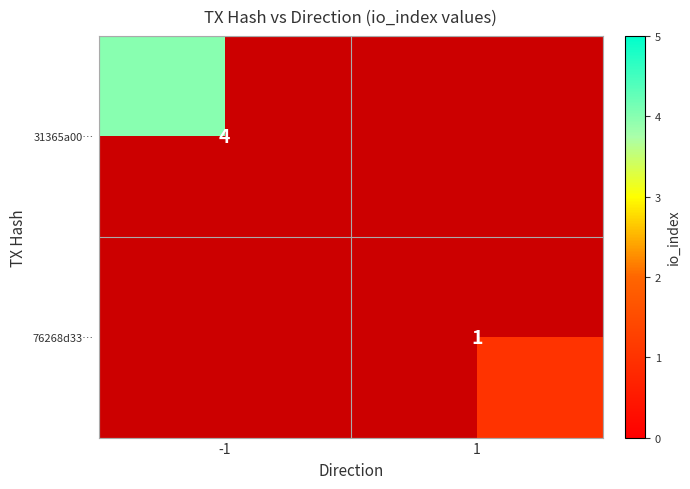

Which has a higher value, 1 or -1?

-1